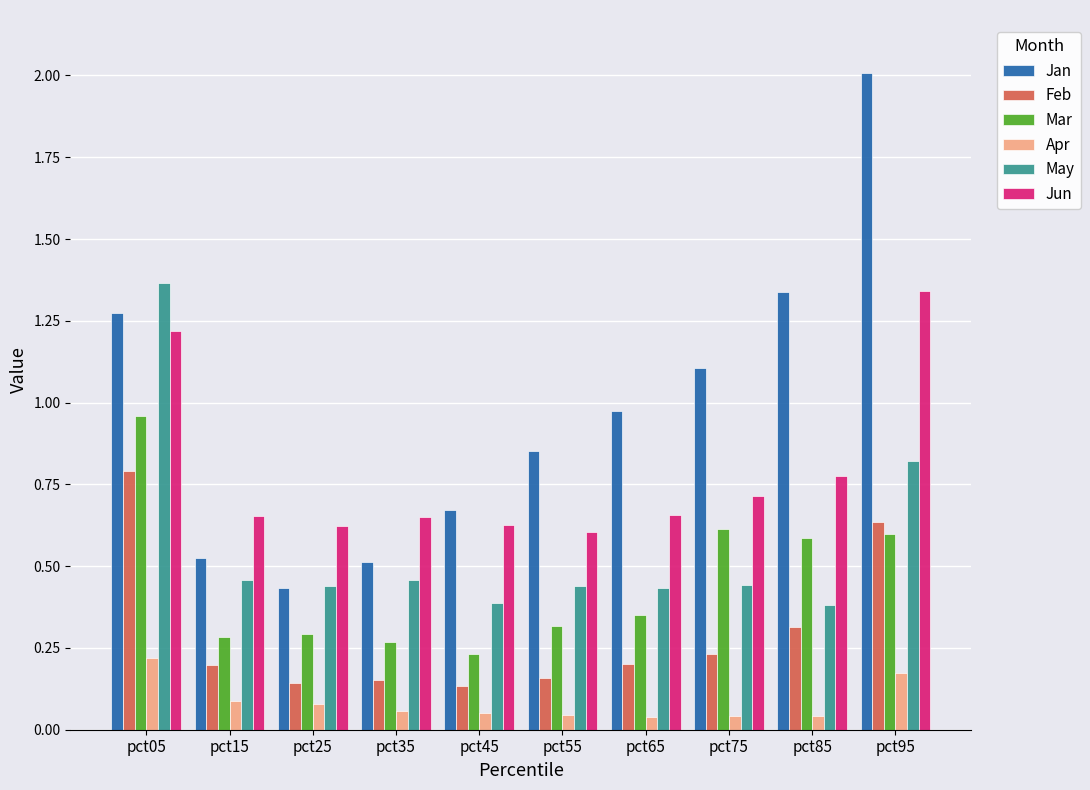

What is the greatest value displayed?

2.0